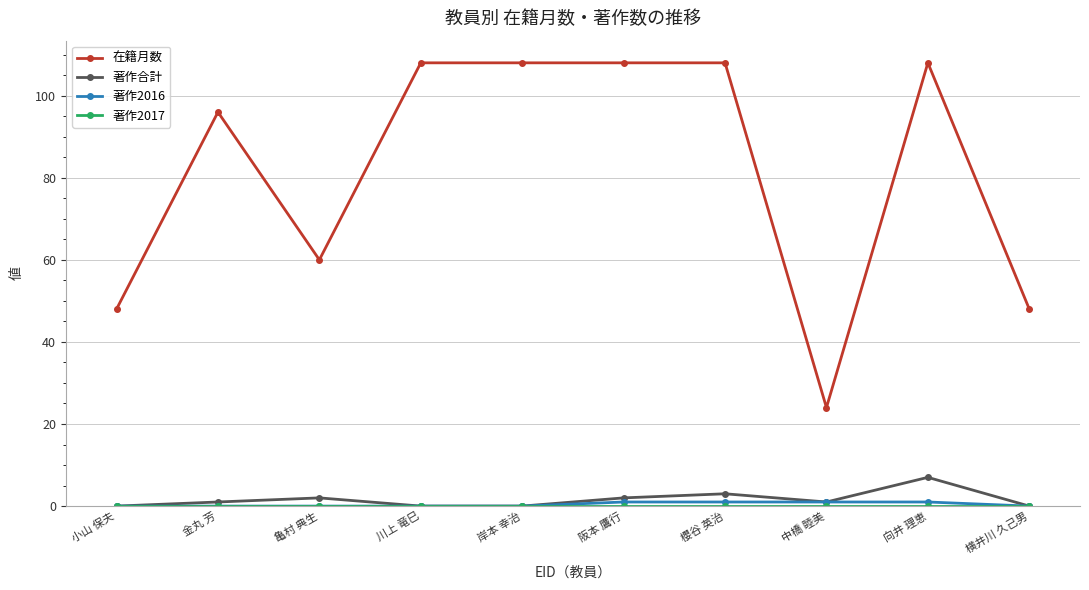

How many lines are shown in the chart?

4